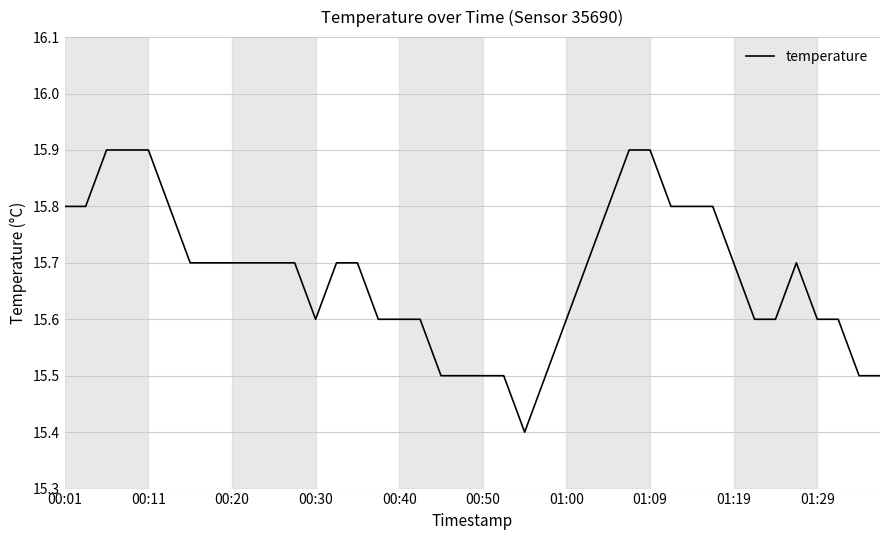

What is the minimum value shown in the chart?

15.4